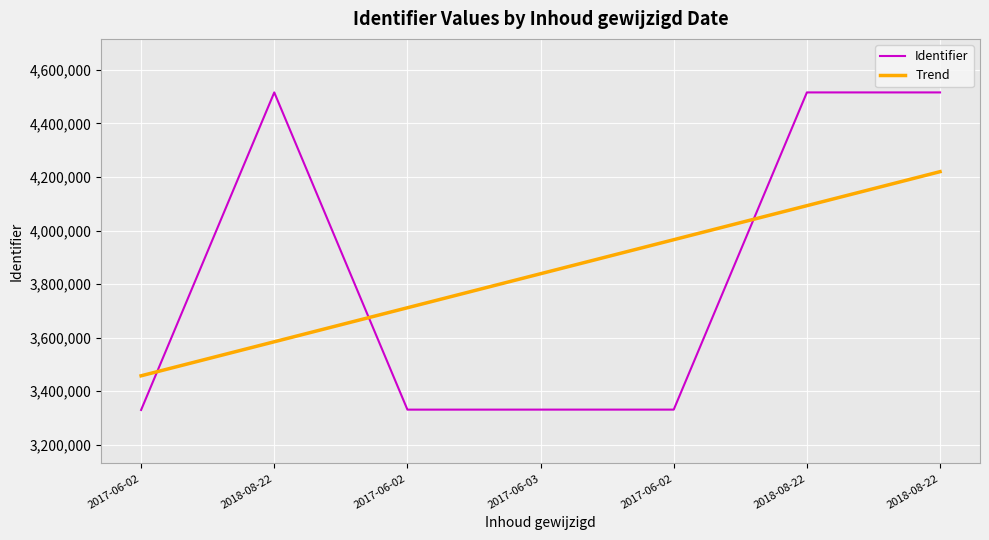

At which category is the sum across all series the highest?

2018-08-22